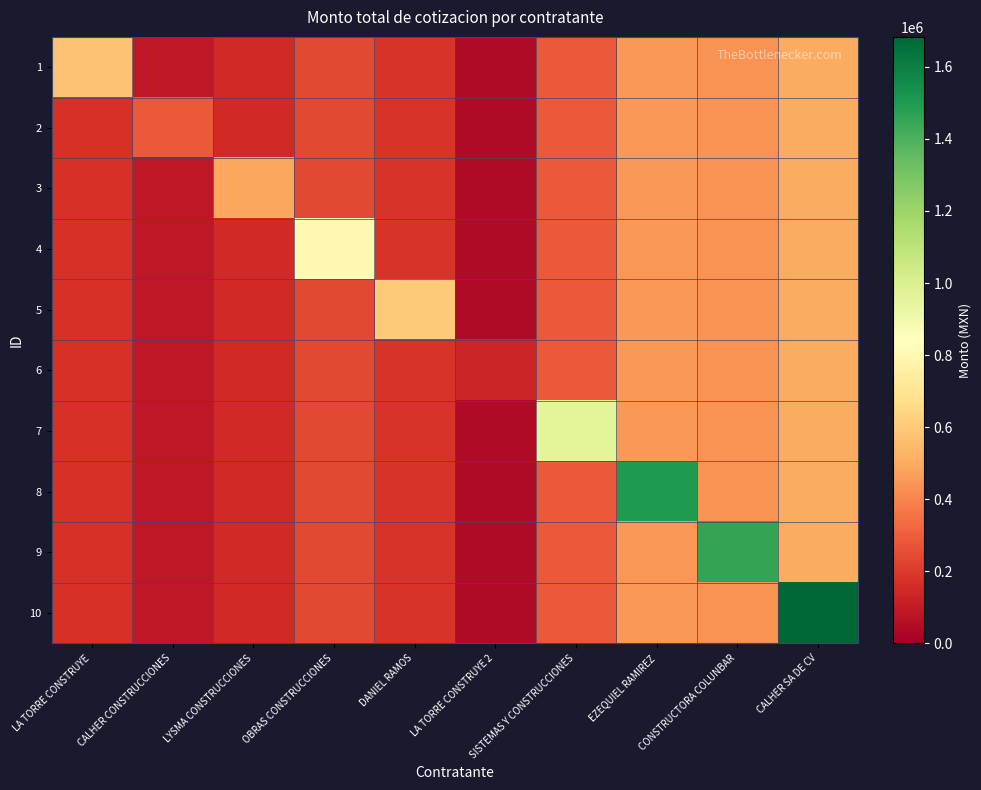

At how many categories does at least one series exceed 451196?

8